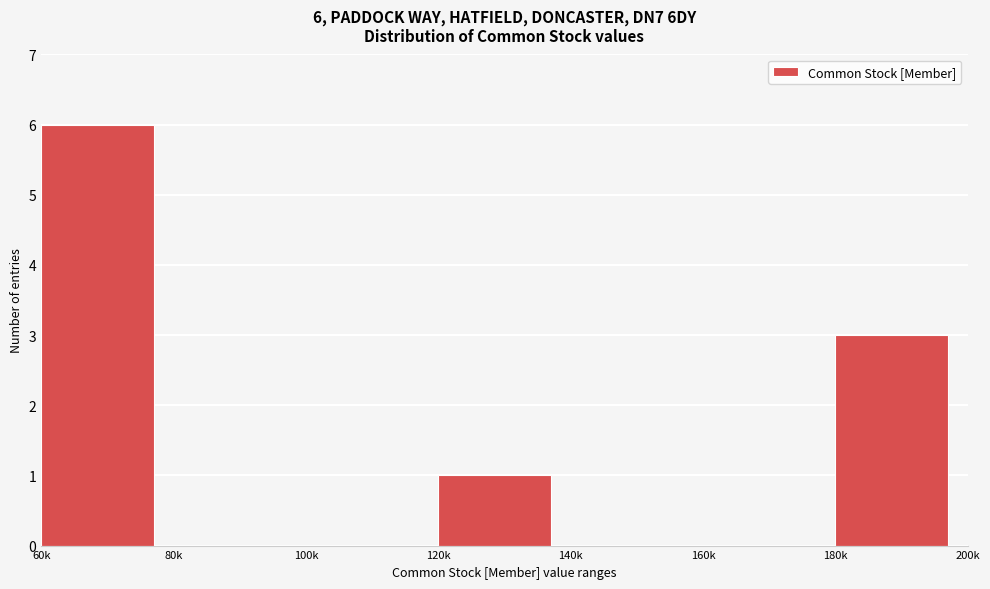

Reading right to left, transcribe all the data shown in this chart.

180k=3	160k=0	140k=0	120k=1	100k=0	80k=0	60k=6